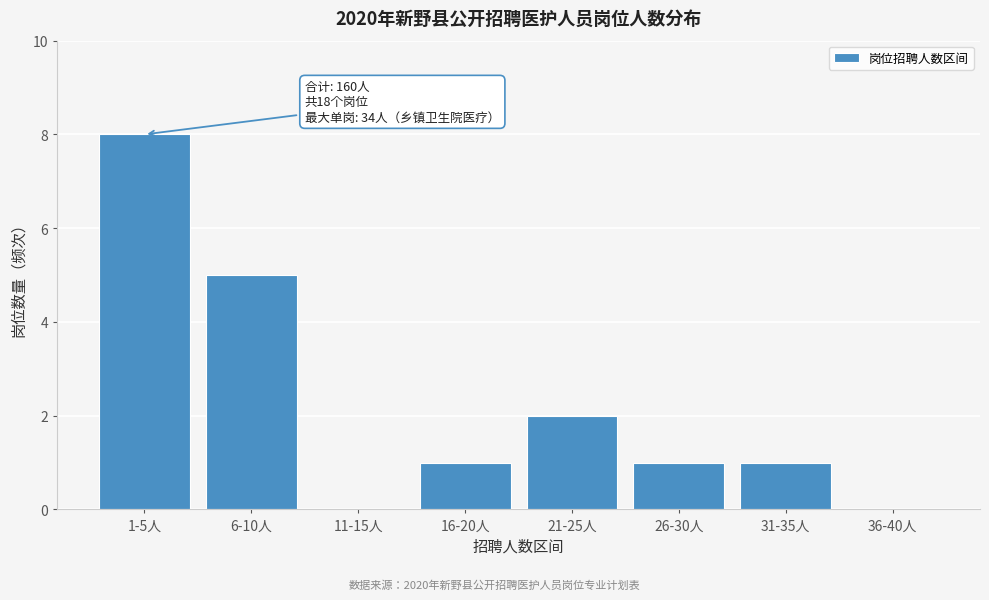

Reading left to right, list all the values displayed in this chart.

1-5人=8	6-10人=5	11-15人=0	16-20人=1	21-25人=2	26-30人=1	31-35人=1	36-40人=0